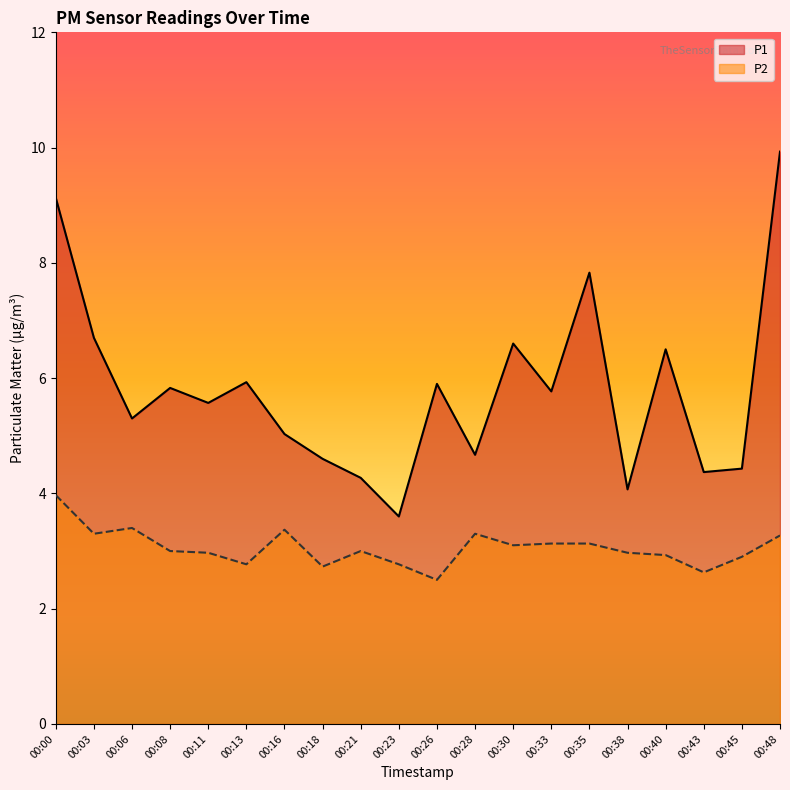

At which category does P2 reach its first local valley?

00:03